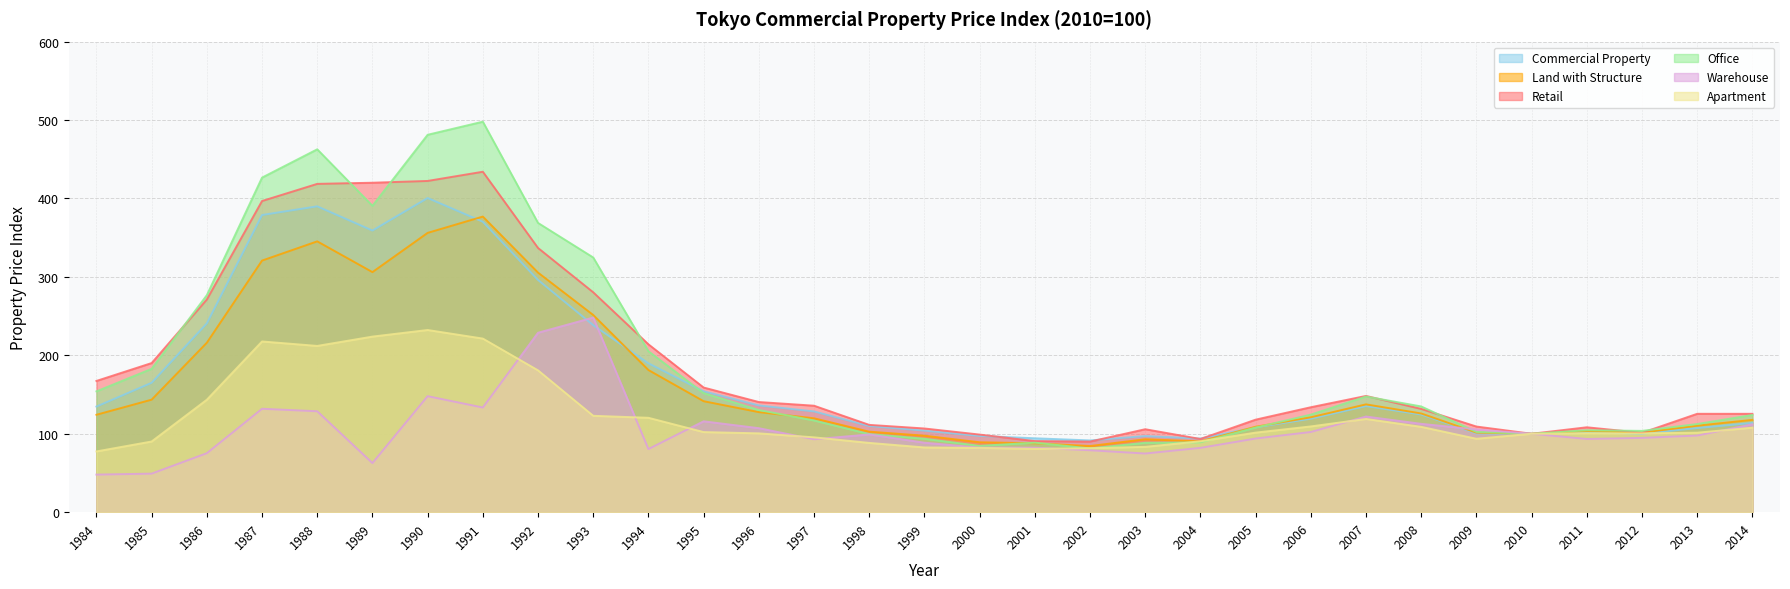

What is the sum of all Land with Structure values?

5088.4